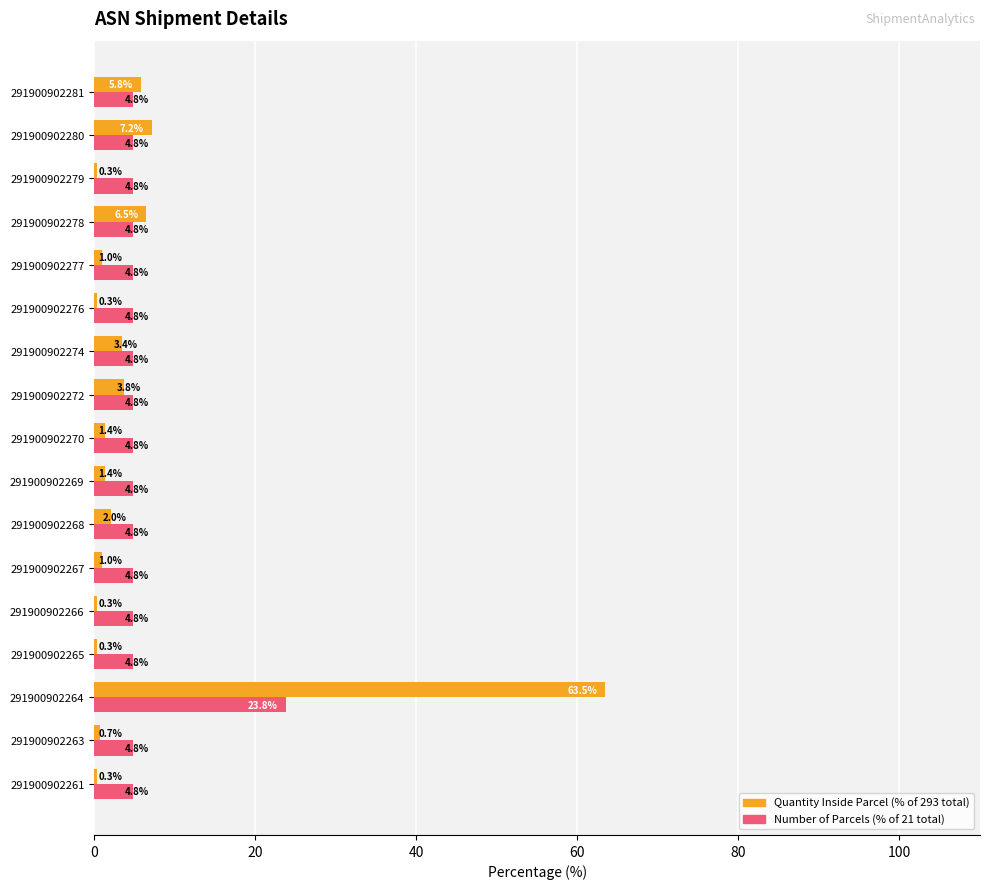

What is the difference between the highest and lowest values at 291900902270?

3.4